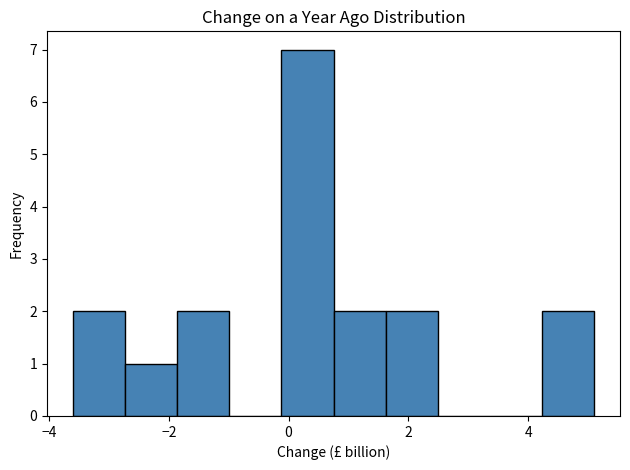

Reading left to right, transcribe this chart: for each bar, give the range it covers on the x-axis and its height. Neither the bar edges nor the heights are printed on the chart, so give them approximately, as read against the axes.

-3.6 to -2.8: 2
-2.8 to -1.8: 1
-1.8 to -1.0: 2
-1.0 to -0.2: 0
-0.2 to 0.8: 7
0.8 to 1.6: 2
1.6 to 2.4: 2
2.4 to 3.4: 0
3.4 to 4.2: 0
4.2 to 5.2: 2